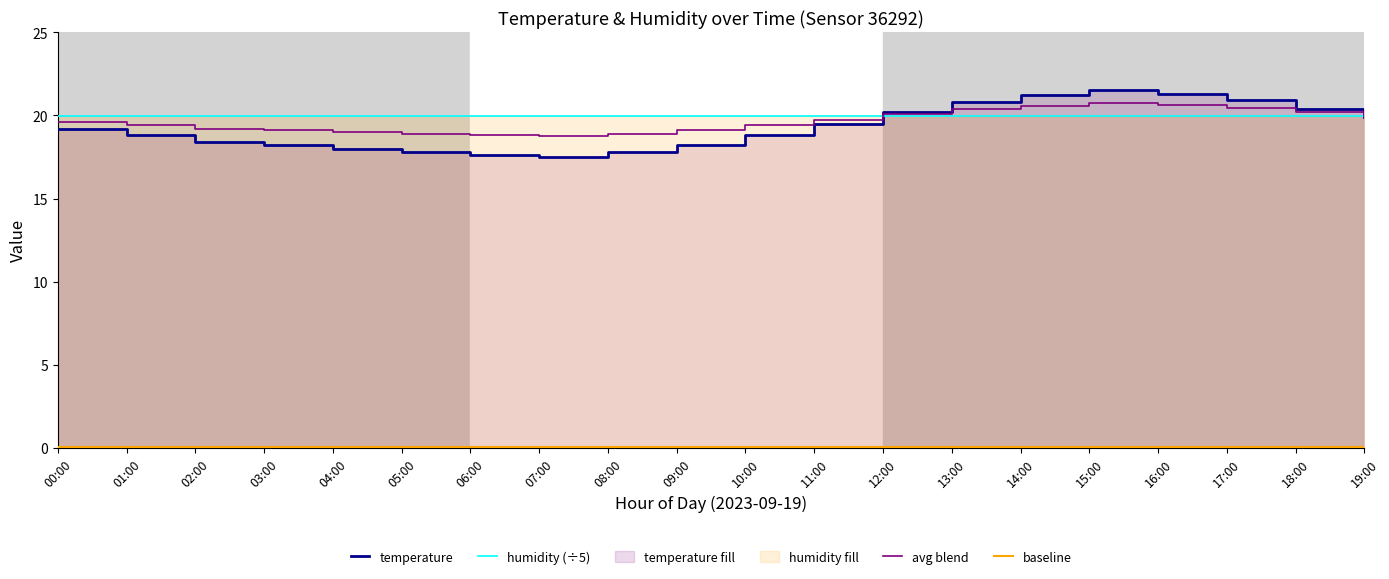

What is the approximate value at 02:00?

18.4